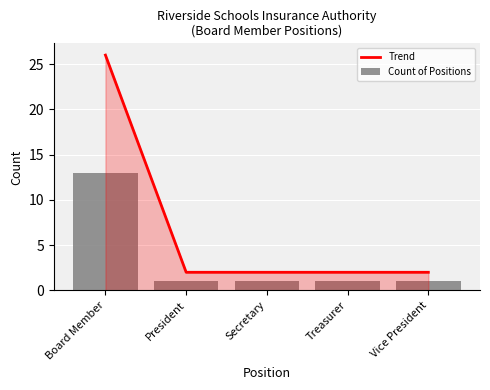

List the series in order of their peak value, highest first.

Trend, Count of Positions